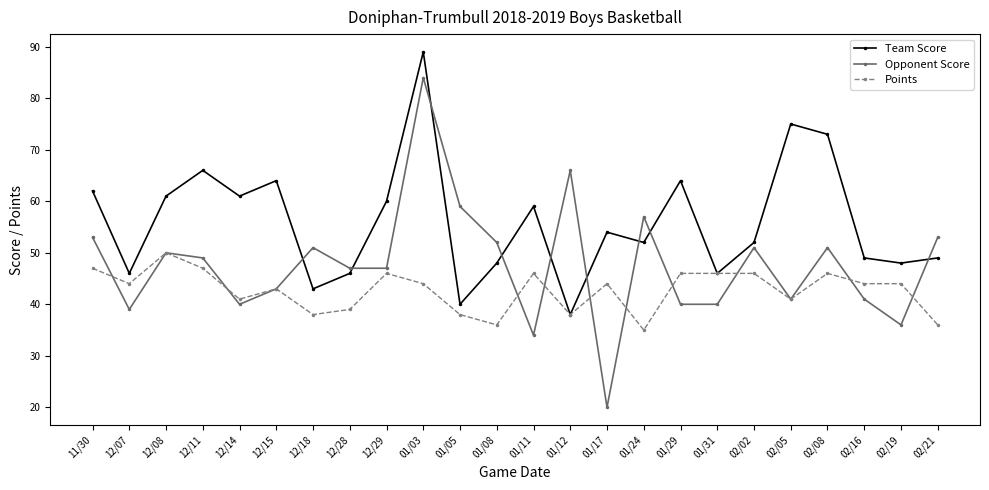

What is the total value across all series at 12/28?

132